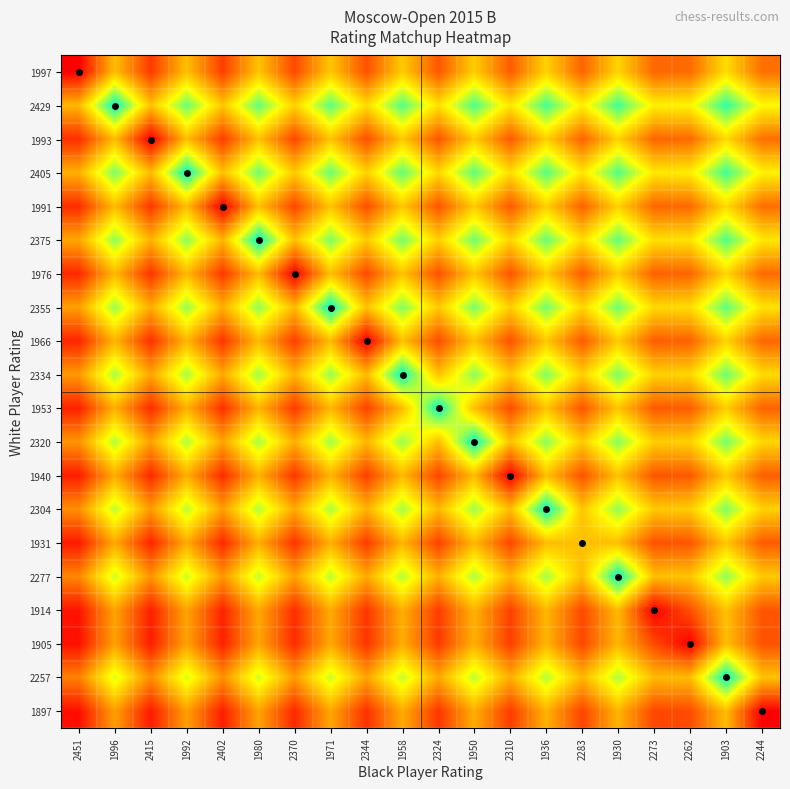

Reading left to right, transcribe all the data shown in this chart.

1997: 2451=0.0	1996=0.5	2415=0.2	1992=0.5	2402=0.2	1980=0.5	2370=0.2	1971=0.5	2344=0.2	1958=0.5	2324=0.2	1950=0.5	2310=0.2	1936=0.6	2283=0.3	1930=0.6	2273=0.3	2262=0.3	1903=0.6	2244=0.3
2429: 2451=0.5	1996=1.0	2415=0.5	1992=0.9	2402=0.5	1980=0.9	2370=0.5	1971=0.9	2344=0.6	1958=0.9	2324=0.6	1950=0.9	2310=0.6	1936=0.9	2283=0.6	1930=0.9	2273=0.6	2262=0.6	1903=0.9	2244=0.7
1993: 2451=0.1	1996=0.5	2415=0.0	1992=0.5	2402=0.2	1980=0.5	2370=0.2	1971=0.5	2344=0.2	1958=0.5	2324=0.2	1950=0.5	2310=0.2	1936=0.5	2283=0.3	1930=0.6	2273=0.3	2262=0.3	1903=0.6	2244=0.3
2405: 2451=0.5	1996=0.8	2415=0.5	1992=1.0	2402=0.5	1980=0.9	2370=0.5	1971=0.9	2344=0.6	1958=0.9	2324=0.6	1950=0.9	2310=0.6	1936=0.9	2283=0.6	1930=0.9	2273=0.6	2262=0.6	1903=0.9	2244=0.6
1991: 2451=0.1	1996=0.5	2415=0.1	1992=0.5	2402=0.0	1980=0.5	2370=0.2	1971=0.5	2344=0.2	1958=0.5	2324=0.2	1950=0.5	2310=0.2	1936=0.5	2283=0.3	1930=0.6	2273=0.3	2262=0.3	1903=0.6	2244=0.3
2375: 2451=0.4	1996=0.8	2415=0.5	1992=0.8	2402=0.5	1980=1.0	2370=0.5	1971=0.8	2344=0.5	1958=0.8	2324=0.5	1950=0.9	2310=0.6	1936=0.9	2283=0.6	1930=0.9	2273=0.6	2262=0.6	1903=0.9	2244=0.6
1976: 2451=0.1	1996=0.5	2415=0.1	1992=0.5	2402=0.1	1980=0.5	2370=0.0	1971=0.5	2344=0.2	1958=0.5	2324=0.2	1950=0.5	2310=0.2	1936=0.5	2283=0.2	1930=0.5	2273=0.3	2262=0.3	1903=0.6	2244=0.3
2355: 2451=0.4	1996=0.8	2415=0.5	1992=0.8	2402=0.5	1980=0.8	2370=0.5	1971=1.0	2344=0.5	1958=0.8	2324=0.5	1950=0.8	2310=0.5	1936=0.8	2283=0.6	1930=0.9	2273=0.6	2262=0.6	1903=0.9	2244=0.6
1966: 2451=0.1	1996=0.5	2415=0.1	1992=0.5	2402=0.1	1980=0.5	2370=0.2	1971=0.5	2344=0.0	1958=0.5	2324=0.2	1950=0.5	2310=0.2	1936=0.5	2283=0.2	1930=0.5	2273=0.2	2262=0.3	1903=0.6	2244=0.3
2334: 2451=0.4	1996=0.8	2415=0.4	1992=0.8	2402=0.4	1980=0.8	2370=0.5	1971=0.8	2344=0.5	1958=1.0	2324=0.5	1950=0.8	2310=0.5	1936=0.8	2283=0.5	1930=0.8	2273=0.6	2262=0.6	1903=0.9	2244=0.6
1953: 2451=0.1	1996=0.5	2415=0.1	1992=0.5	2402=0.1	1980=0.5	2370=0.2	1971=0.5	2344=0.2	1958=0.5	2324=1.0	1950=0.5	2310=0.2	1936=0.5	2283=0.2	1930=0.5	2273=0.2	2262=0.2	1903=0.5	2244=0.3
2320: 2451=0.4	1996=0.8	2415=0.4	1992=0.8	2402=0.4	1980=0.8	2370=0.5	1971=0.8	2344=0.5	1958=0.8	2324=0.5	1950=1.0	2310=0.5	1936=0.8	2283=0.5	1930=0.8	2273=0.5	2262=0.5	1903=0.8	2244=0.6
1940: 2451=0.1	1996=0.5	2415=0.1	1992=0.5	2402=0.1	1980=0.5	2370=0.1	1971=0.5	2344=0.2	1958=0.5	2324=0.2	1950=0.5	2310=0.0	1936=0.5	2283=0.2	1930=0.5	2273=0.2	2262=0.2	1903=0.5	2244=0.2
2304: 2451=0.4	1996=0.8	2415=0.4	1992=0.8	2402=0.4	1980=0.8	2370=0.4	1971=0.8	2344=0.5	1958=0.8	2324=0.5	1950=0.8	2310=0.5	1936=1.0	2283=0.5	1930=0.8	2273=0.5	2262=0.5	1903=0.8	2244=0.6
1931: 2451=0.1	1996=0.4	2415=0.1	1992=0.4	2402=0.1	1980=0.5	2370=0.1	1971=0.5	2344=0.2	1958=0.5	2324=0.2	1950=0.5	2310=0.2	1936=0.5	2283=0.5	1930=0.5	2273=0.2	2262=0.2	1903=0.5	2244=0.2
2277: 2451=0.4	1996=0.7	2415=0.4	1992=0.7	2402=0.4	1980=0.7	2370=0.4	1971=0.8	2344=0.4	1958=0.8	2324=0.5	1950=0.8	2310=0.5	1936=0.8	2283=0.5	1930=1.0	2273=0.5	2262=0.5	1903=0.8	2244=0.5
1914: 2451=0.1	1996=0.4	2415=0.1	1992=0.4	2402=0.1	1980=0.4	2370=0.1	1971=0.5	2344=0.1	1958=0.5	2324=0.2	1950=0.5	2310=0.2	1936=0.5	2283=0.2	1930=0.5	2273=0.0	2262=0.2	1903=0.5	2244=0.2
1905: 2451=0.0	1996=0.4	2415=0.1	1992=0.4	2402=0.1	1980=0.4	2370=0.1	1971=0.4	2344=0.1	1958=0.5	2324=0.2	1950=0.5	2310=0.2	1936=0.5	2283=0.2	1930=0.5	2273=0.2	2262=0.0	1903=0.5	2244=0.2
2257: 2451=0.3	1996=0.7	2415=0.4	1992=0.7	2402=0.4	1980=0.7	2370=0.4	1971=0.7	2344=0.4	1958=0.7	2324=0.4	1950=0.8	2310=0.5	1936=0.8	2283=0.5	1930=0.8	2273=0.5	2262=0.5	1903=1.0	2244=0.5
1897: 2451=0.0	1996=0.4	2415=0.1	1992=0.4	2402=0.1	1980=0.4	2370=0.1	1971=0.4	2344=0.1	1958=0.4	2324=0.1	1950=0.5	2310=0.2	1936=0.5	2283=0.2	1930=0.5	2273=0.2	2262=0.2	1903=0.5	2244=0.0